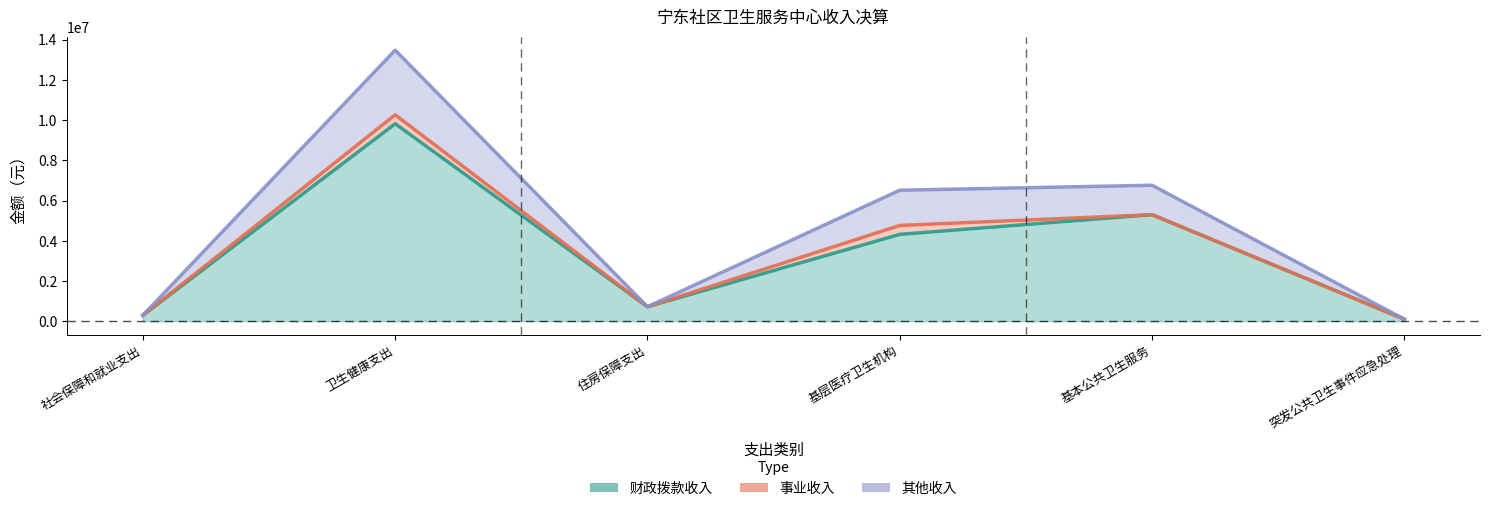

Reading left to right, what are all the values shown in this chart?

财政拨款收入: 社会保障和就业支出=294589.5	卫生健康支出=9819489.8	住房保障支出=719032.0	基层医疗卫生机构=4317663.5	基本公共卫生服务=5296469.8	突发公共卫生事件应急处理=100000.0
事业收入: 社会保障和就业支出=294589.5	卫生健康支出=10264037.1	住房保障支出=719032.0	基层医疗卫生机构=4762210.8	基本公共卫生服务=5296469.8	突发公共卫生事件应急处理=100000.0
其他收入: 社会保障和就业支出=294589.5	卫生健康支出=13476876.7	住房保障支出=719032.0	基层医疗卫生机构=6512210.8	基本公共卫生服务=6759309.4	突发公共卫生事件应急处理=100000.0